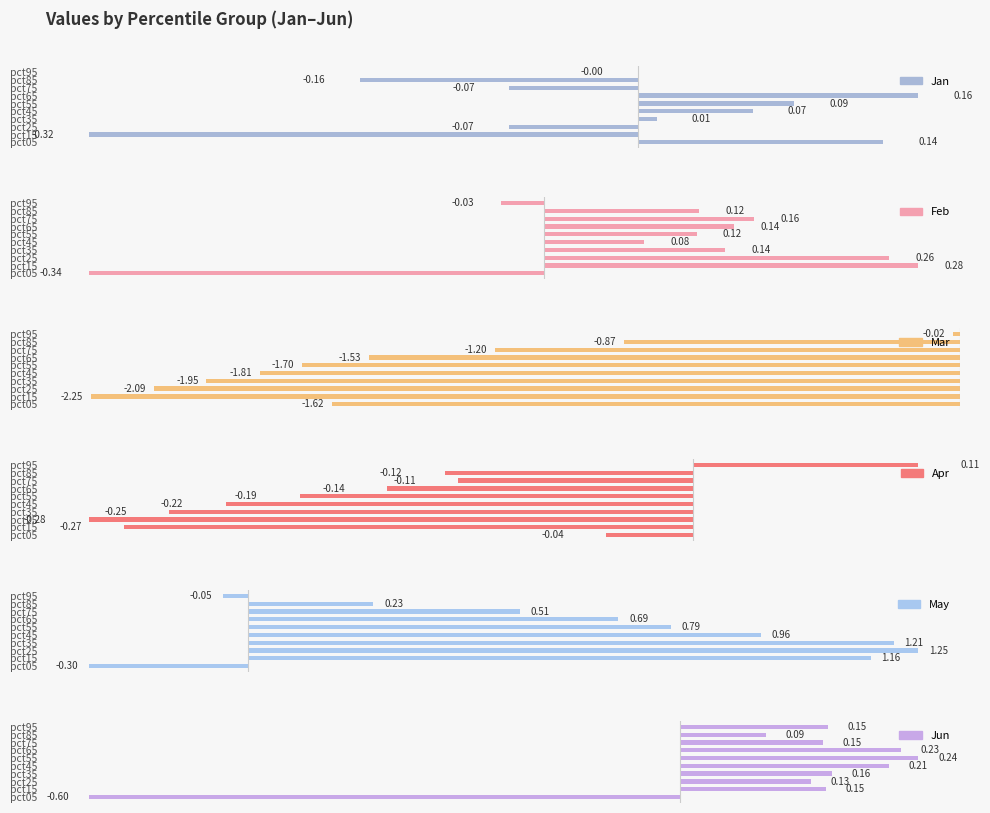

What is the difference between the second highest and second lowest values in the Jun series?

0.1